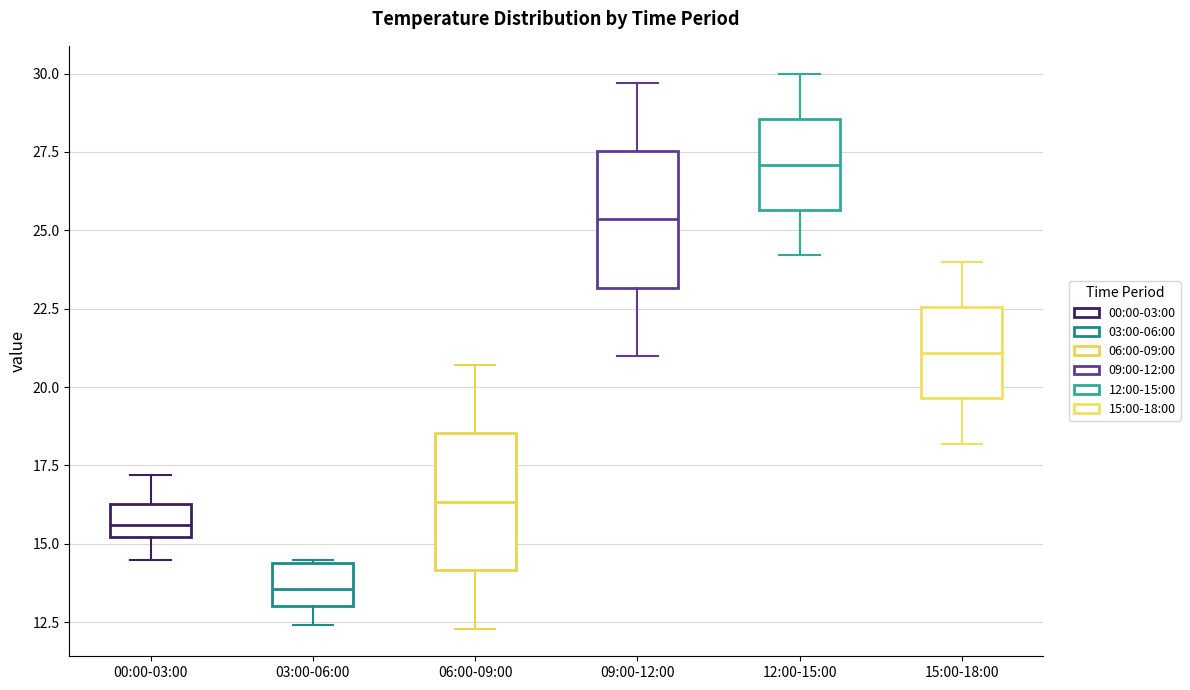

Reading left to right, transcribe this box plot: for each box, give where its median line is, the range the box spans, and where its two whiskers end, as read against the y-axis. The values are not printed on the chart, so give them approximately, as read against the axis.

00:00-03:00: median 15.5, box 15.0 to 16.5, whiskers 14.5 to 17.0
03:00-06:00: median 13.5, box 13.0 to 14.5, whiskers 12.5 to 14.5
06:00-09:00: median 16.5, box 14.0 to 18.5, whiskers 12.5 to 20.5
09:00-12:00: median 25.5, box 23.0 to 27.5, whiskers 21.0 to 29.5
12:00-15:00: median 27.0, box 25.5 to 28.5, whiskers 24.0 to 30.0
15:00-18:00: median 21.0, box 19.5 to 22.5, whiskers 18.0 to 24.0